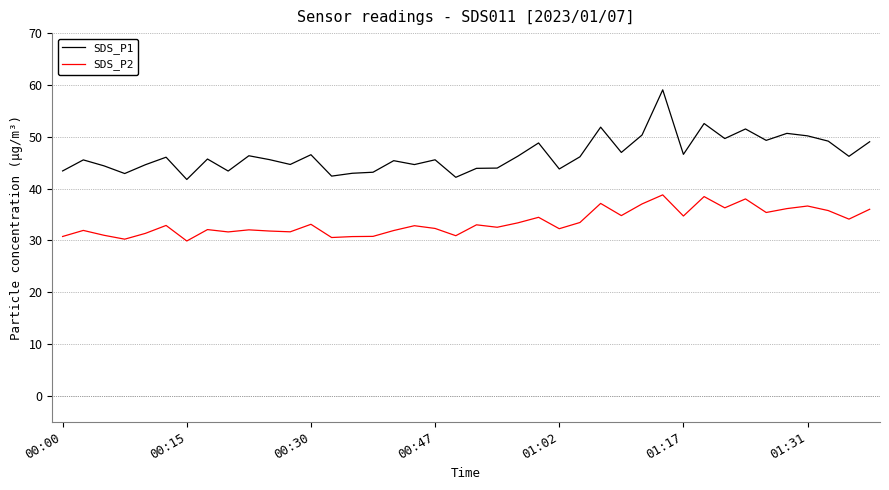

Which series has the largest range (max minus min)?

SDS_P1